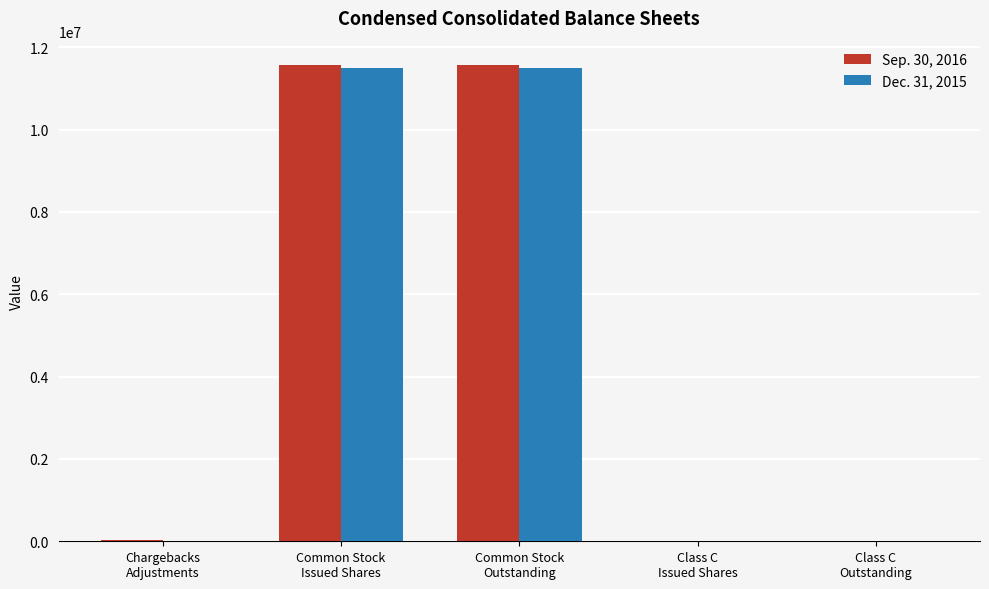

At which label is Dec. 31, 2015 closest to 5754546?

Chargebacks
Adjustments